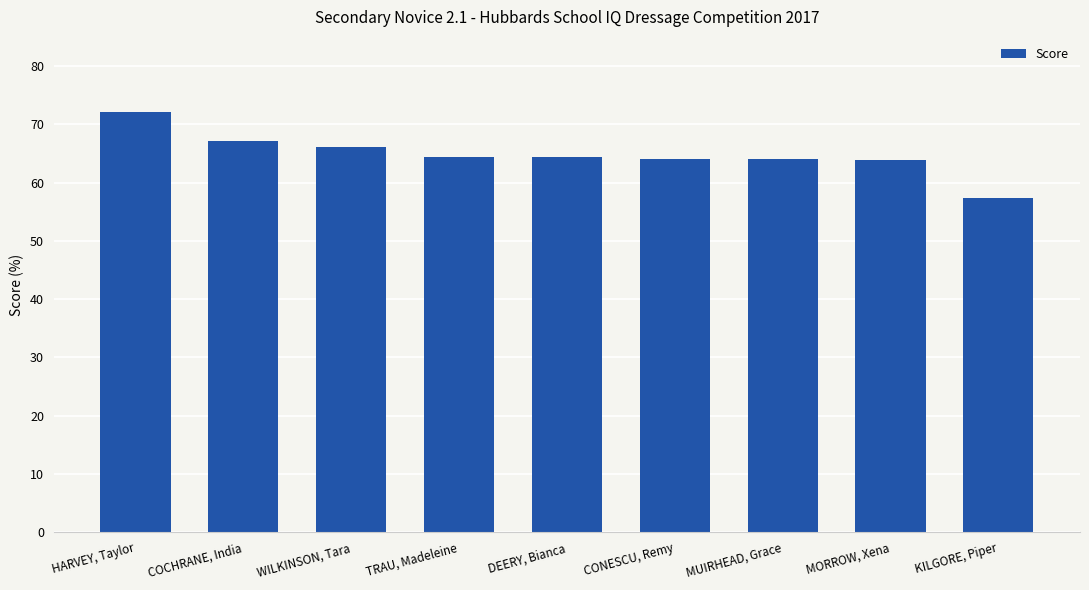

What is the average value?

64.9